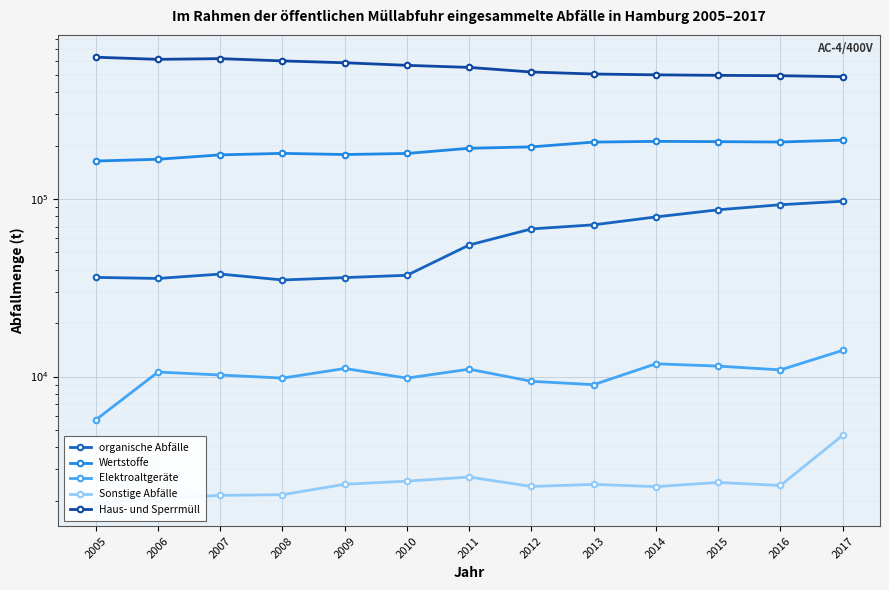

What is the value of the Wertstoffe point at the 3rd from the left?

177400